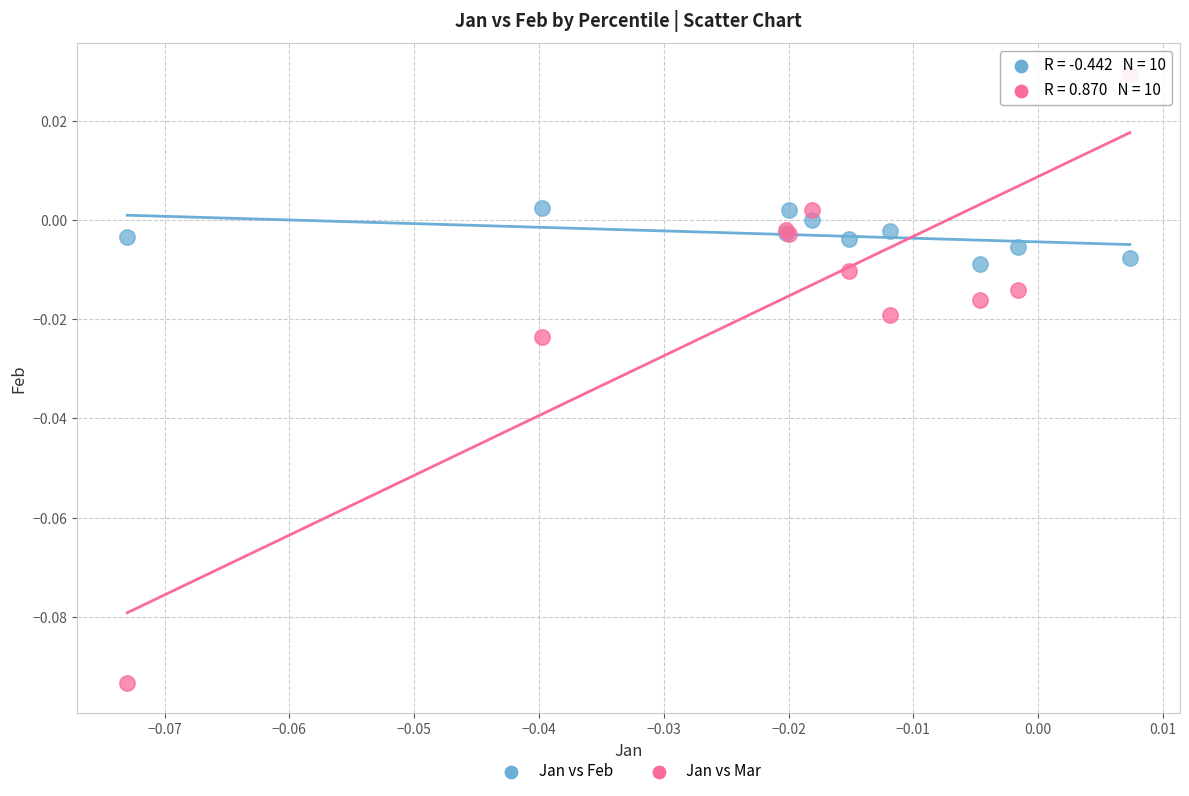

What are all the series names shown in the legend?

Jan vs Feb, Jan vs Mar